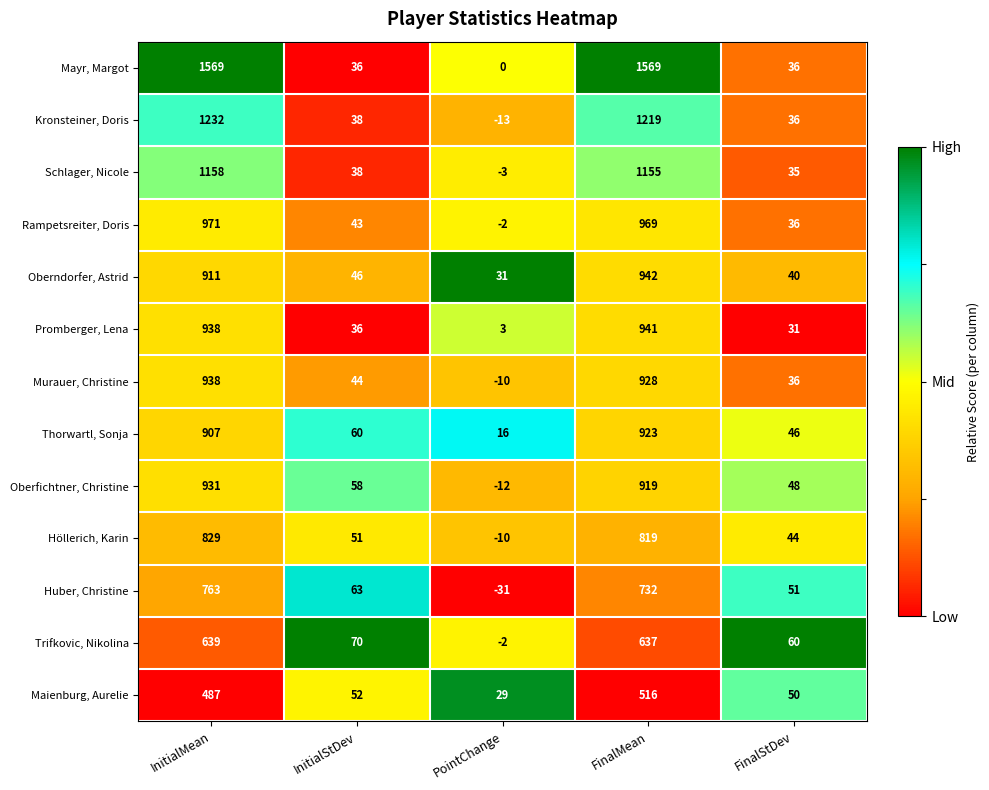

Which series has the widest spread of values?

Mayr, Margot